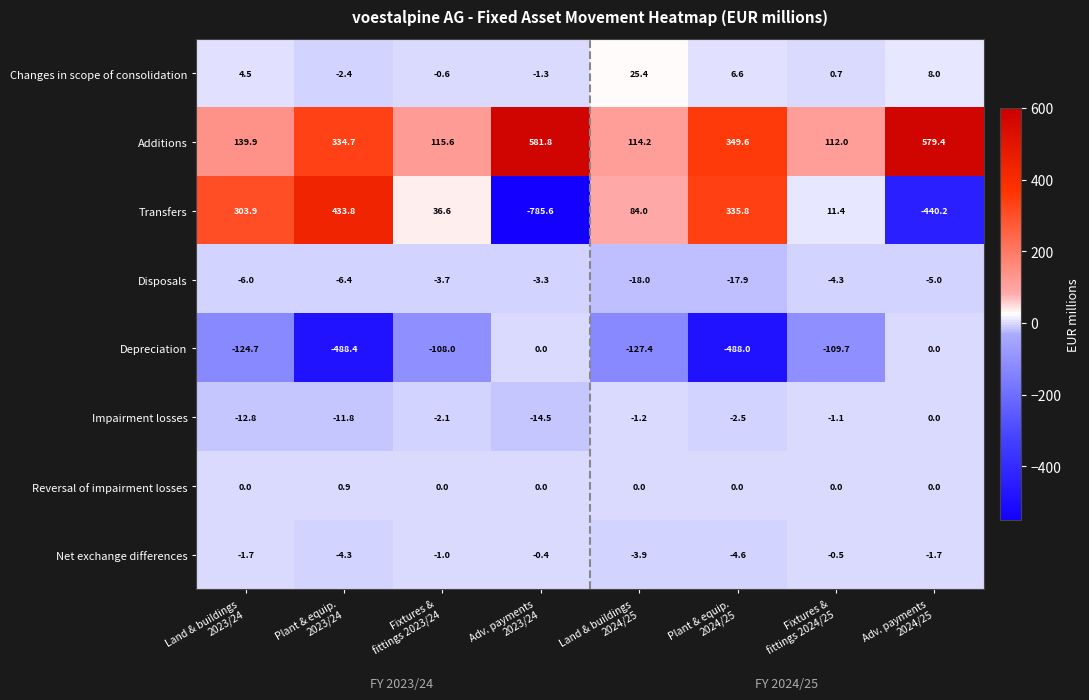

What is the difference between the second highest and minimum values in the Additions series?

467.4